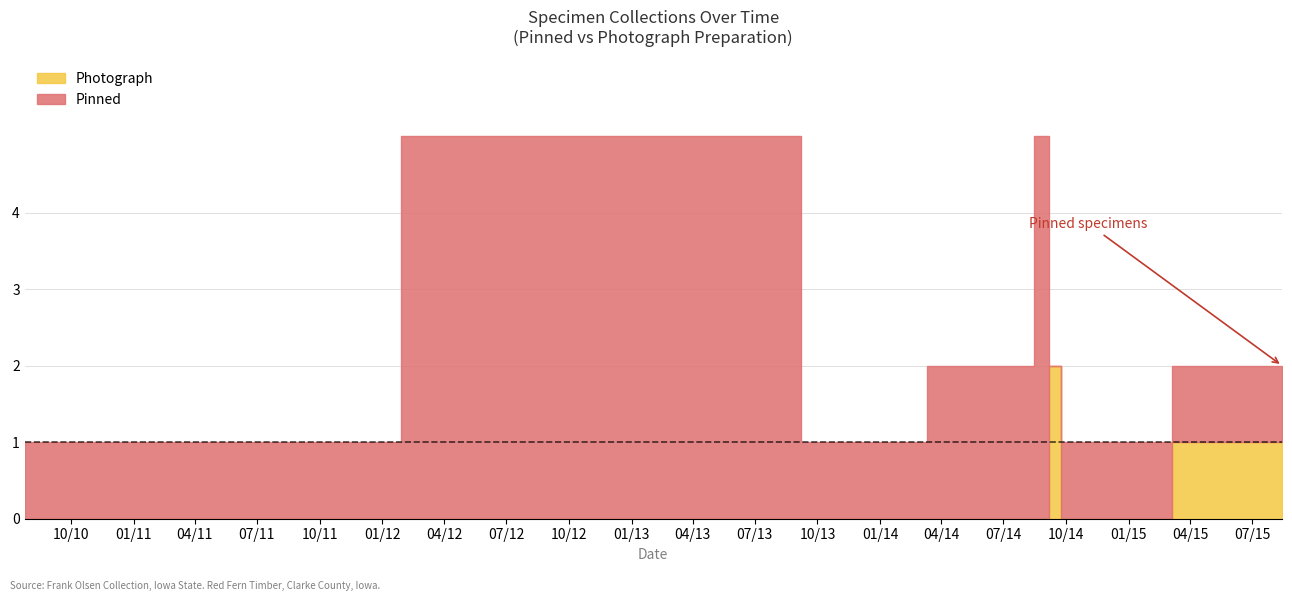

How many Photograph values are between 0 and 1?

19